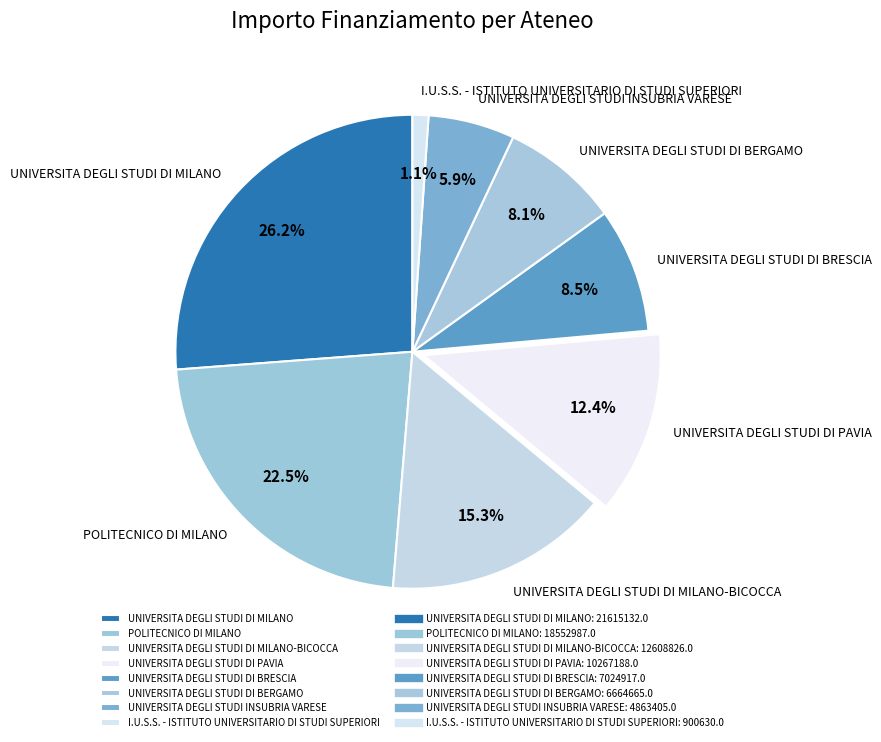

Is there a majority slice in this chart?

No